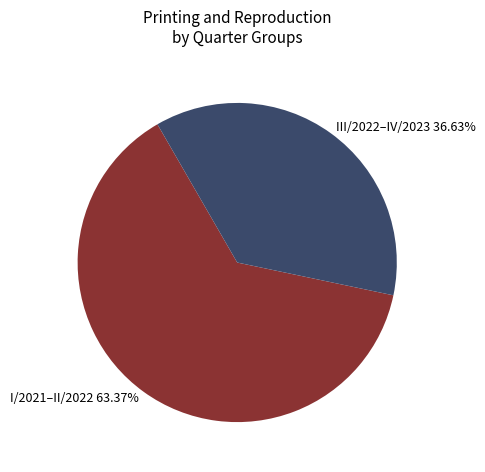

What is the majority slice?

I/2021–II/2022 63.37%